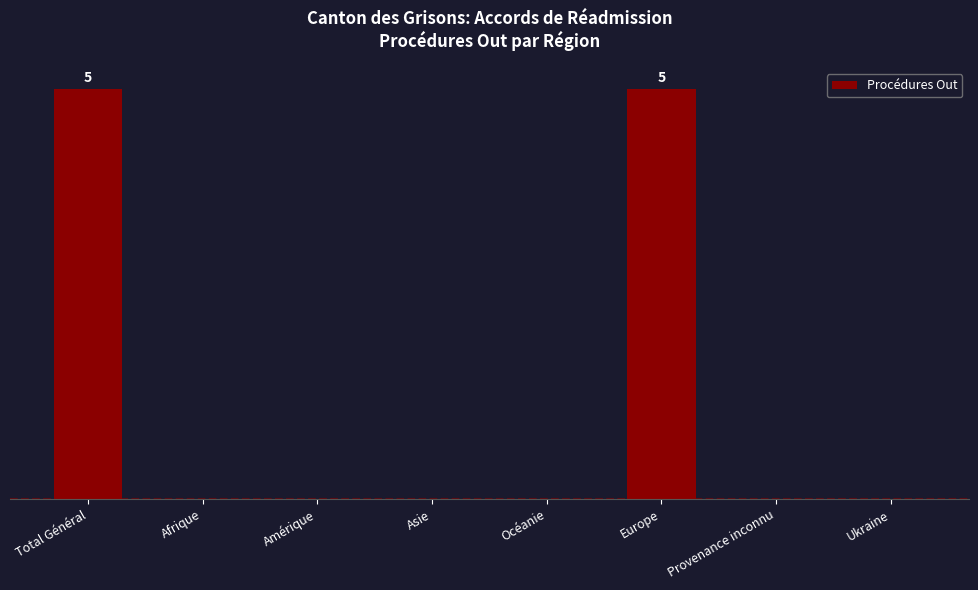

What is the difference between the maximum and minimum values?

5